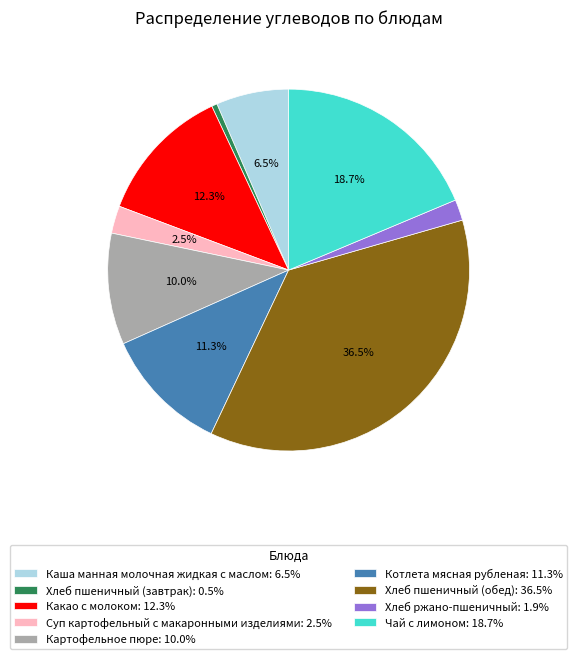

How much of the chart is everything except Чай с лимоном?

81.3%